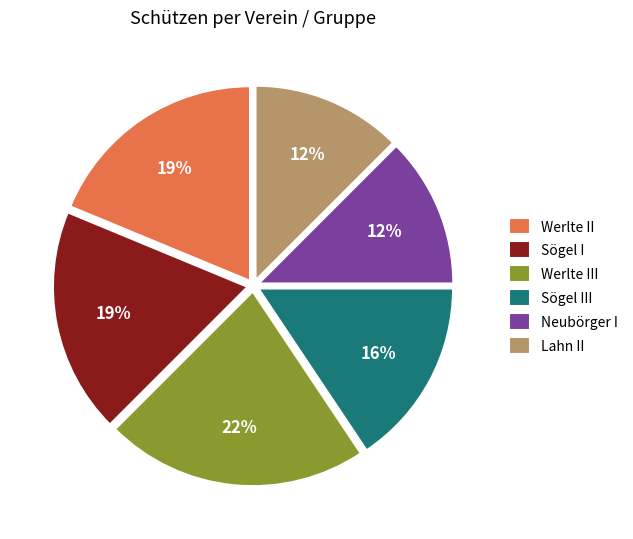

To the nearest percent, what is the average slice percentage?

17%